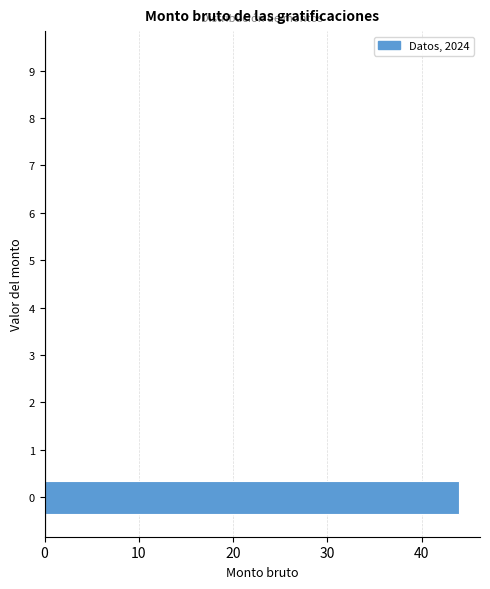

Reading bottom to top, what are all the values shown in this chart?

0=44	1=0	2=0	3=0	4=0	5=0	6=0	7=0	8=0	9=0